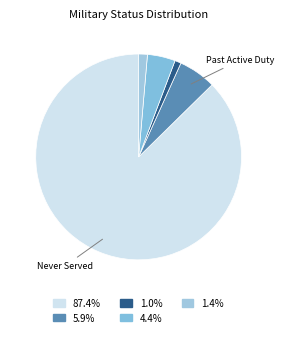

How many slices are in this pie chart?

5